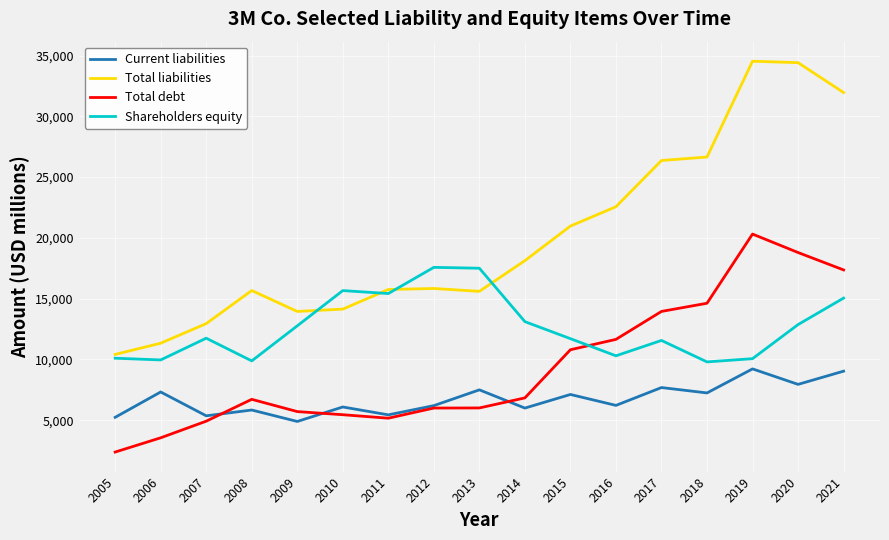

What is the smallest value displayed?

2381